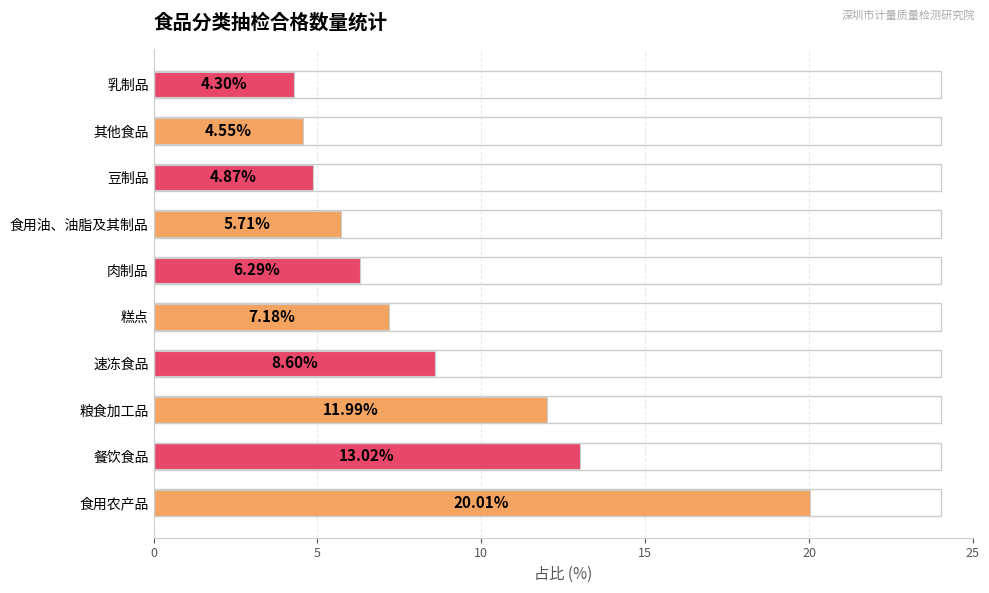

What is the average value?

8.7